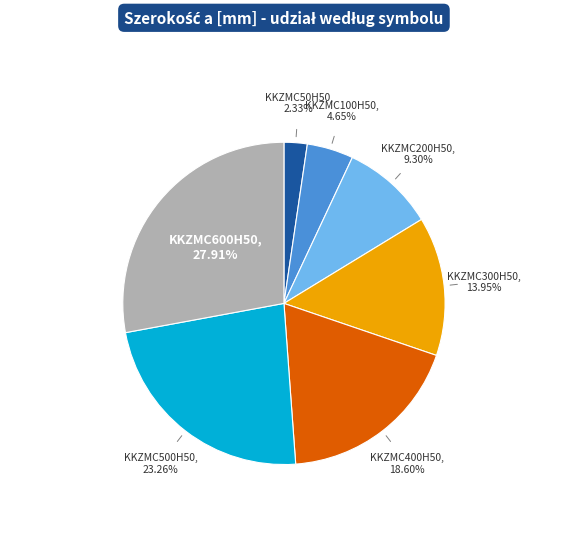

Is there any slice that represents more than half of the pie?

No